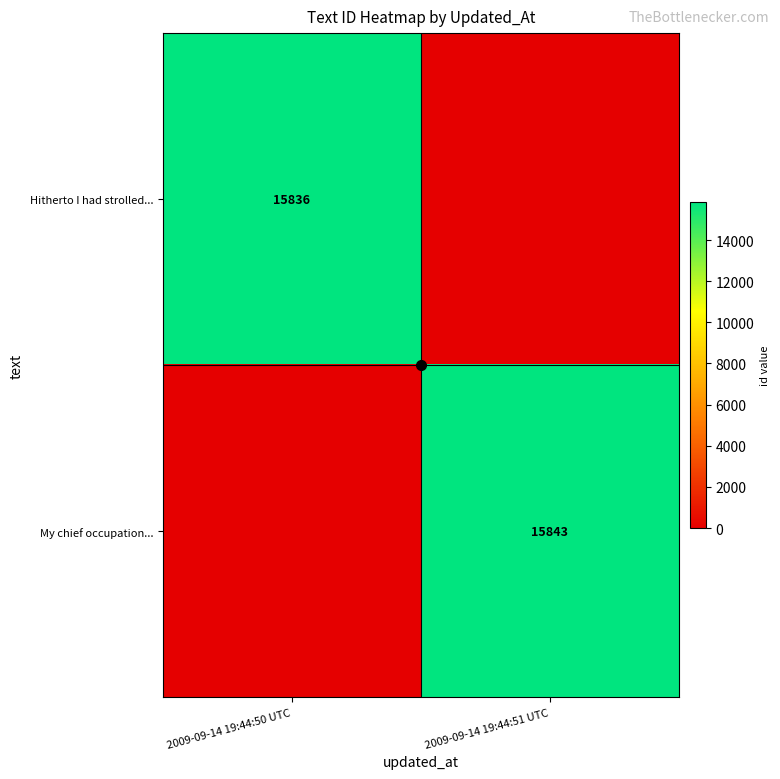

List the series in order of their peak value, highest first.

My chief occupation..., Hitherto I had strolled...